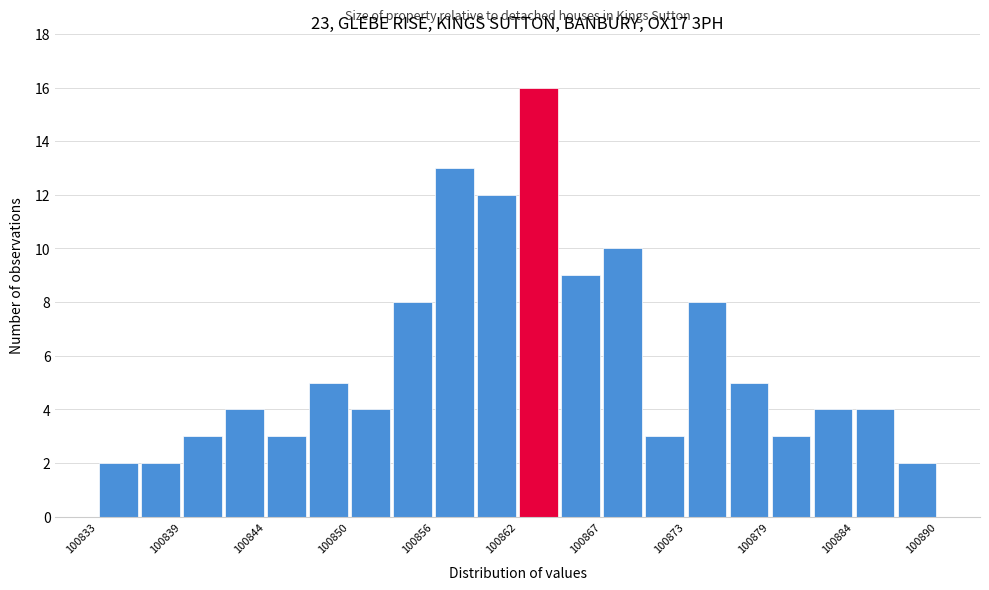

Read against the x-axis, roughly where is the centre of the tallest bar?

100863